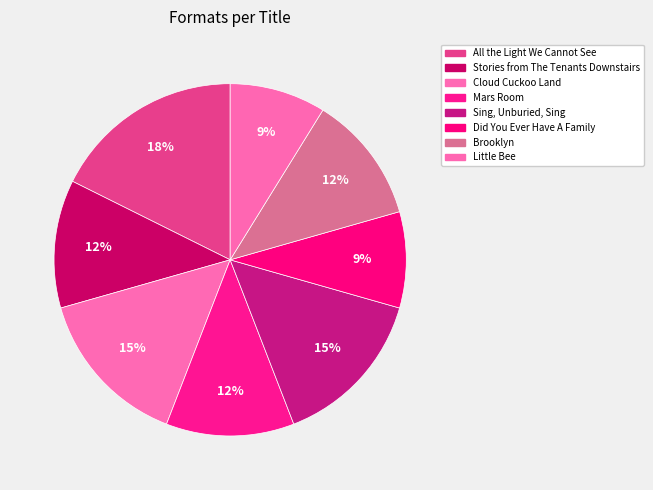

What percentage is the Brooklyn slice, to the nearest percent?

12%